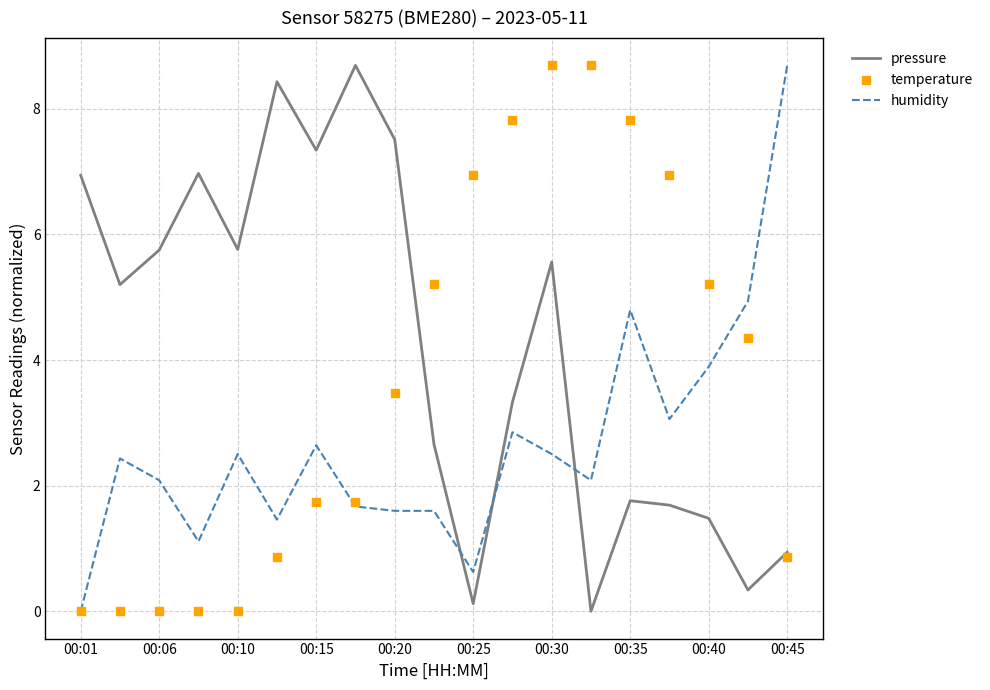

Which series has the largest Y range (max minus min)?

pressure